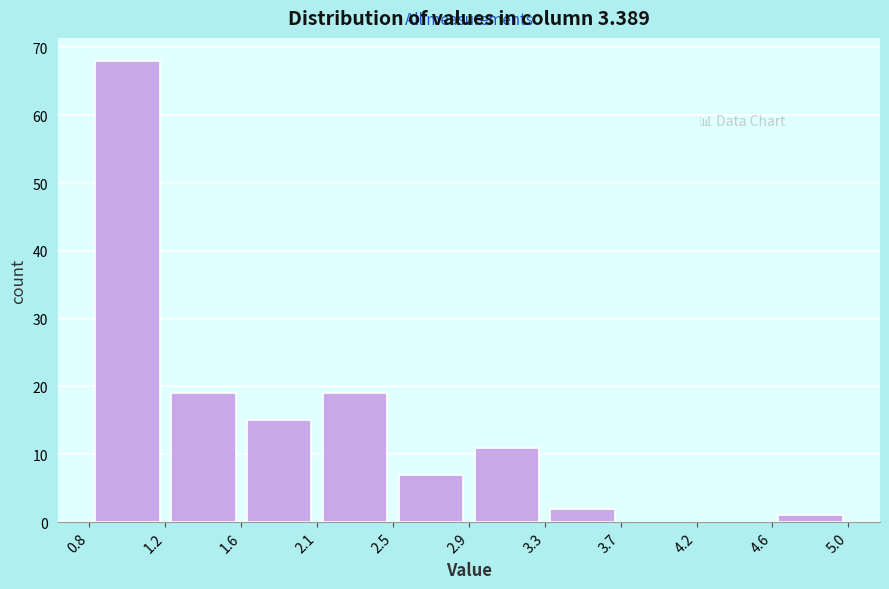

Which range on the x-axis has the tallest bar?

0.8 to 1.2